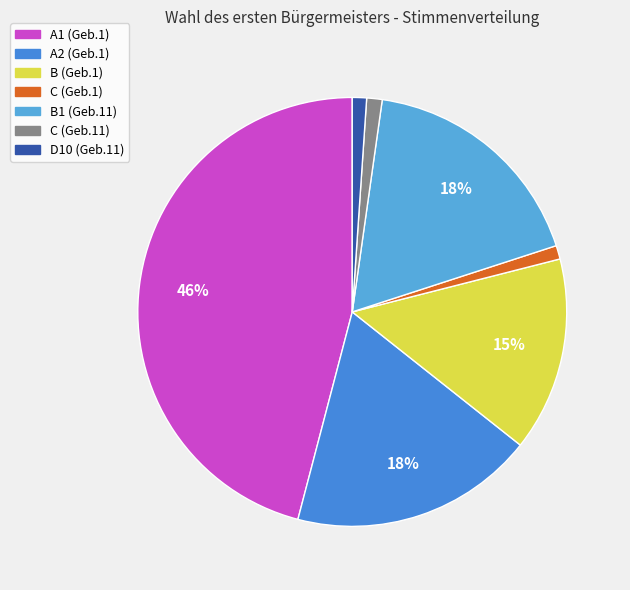

To the nearest percent, what is the average slice percentage?

14%